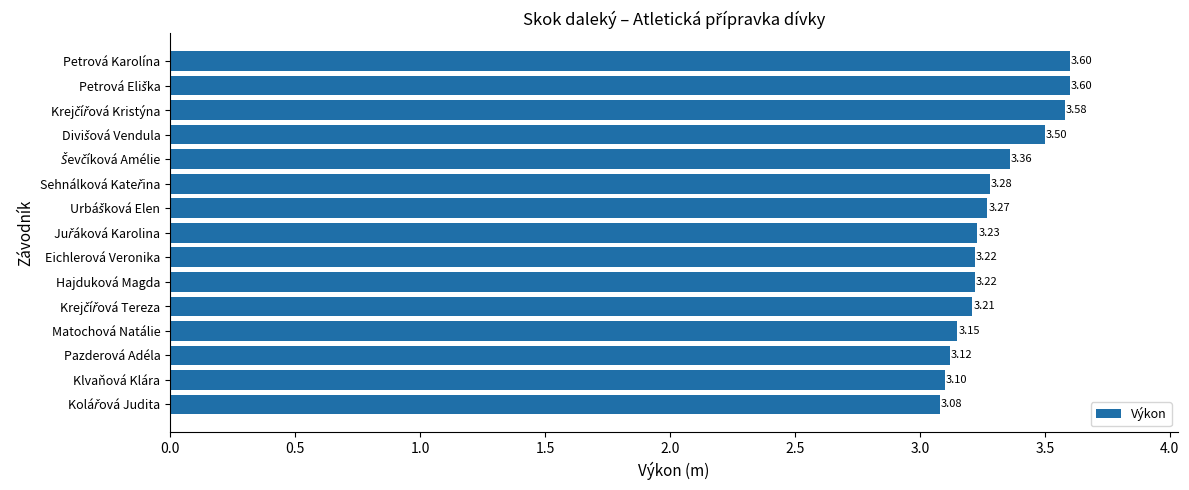

What is the difference between the second highest and second lowest values?

0.5